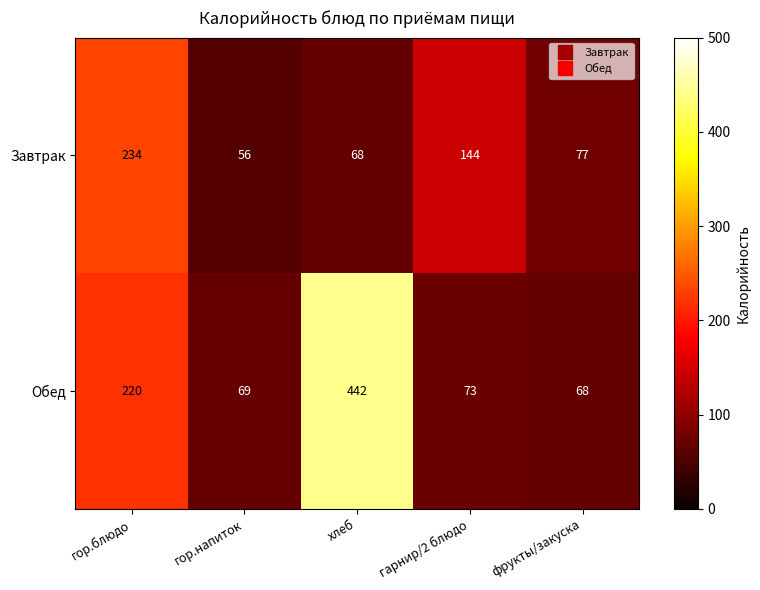

Reading left to right, extract all data points from this chart.

Завтрак: 234	56	68	144	77
Обед: 220	69	442	73	68